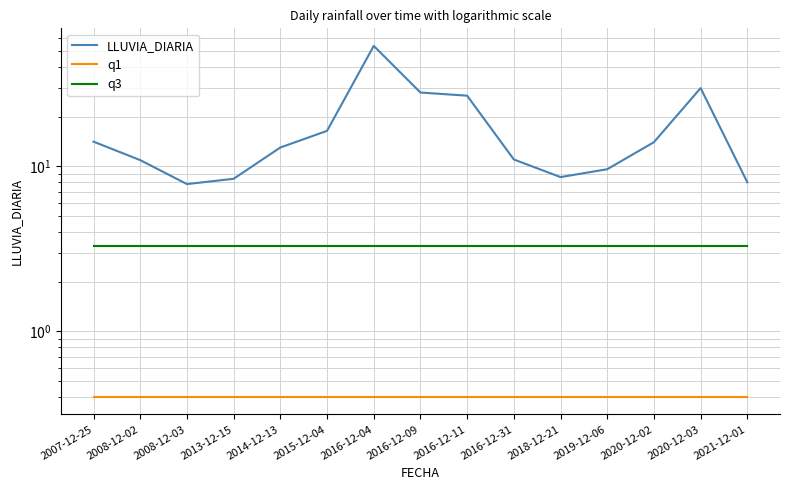

Read the q3 value at 2019-12-06.

3.3